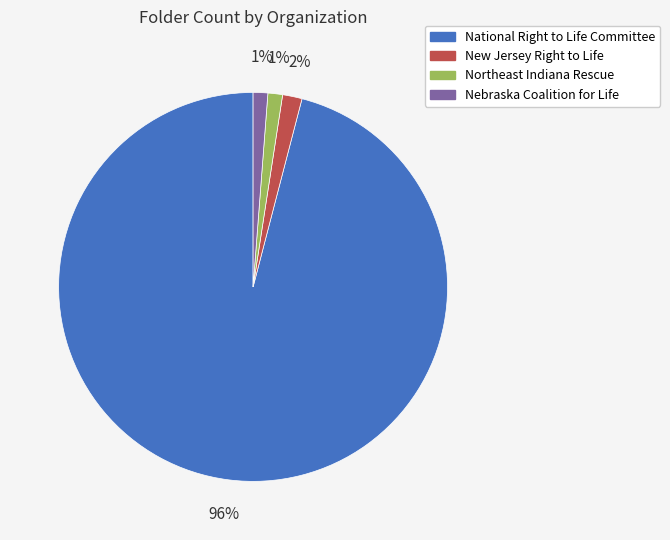

Which category has the biggest portion of the pie?

National Right to Life Committee